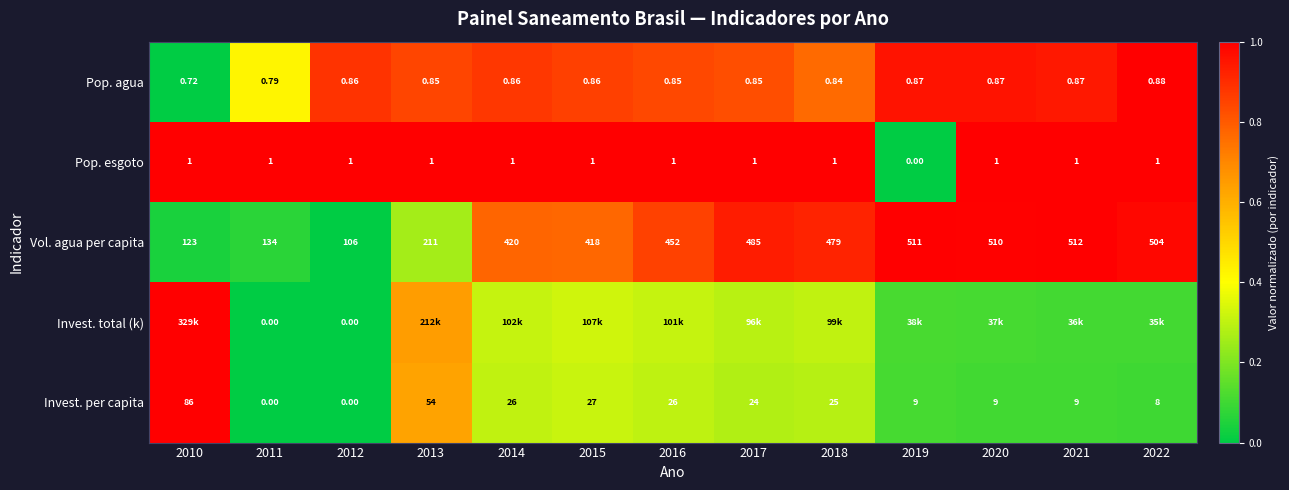

How many values in the Vol. agua per capita series are below 452?

6